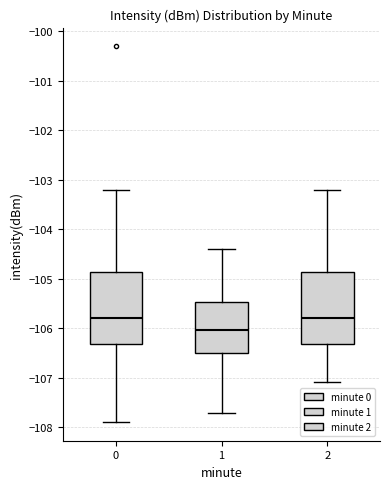

Reading left to right, read every box against the y-axis: the position of its median line, the range the box covers, and the ends of its whiskers. The values are not printed on the chart, so give them approximately, as read against the axis.

0: median -105.8, box -106.3 to -104.9, whiskers -107.9 to -103.2
1: median -106.0, box -106.5 to -105.5, whiskers -107.7 to -104.4
2: median -105.8, box -106.3 to -104.9, whiskers -107.1 to -103.2